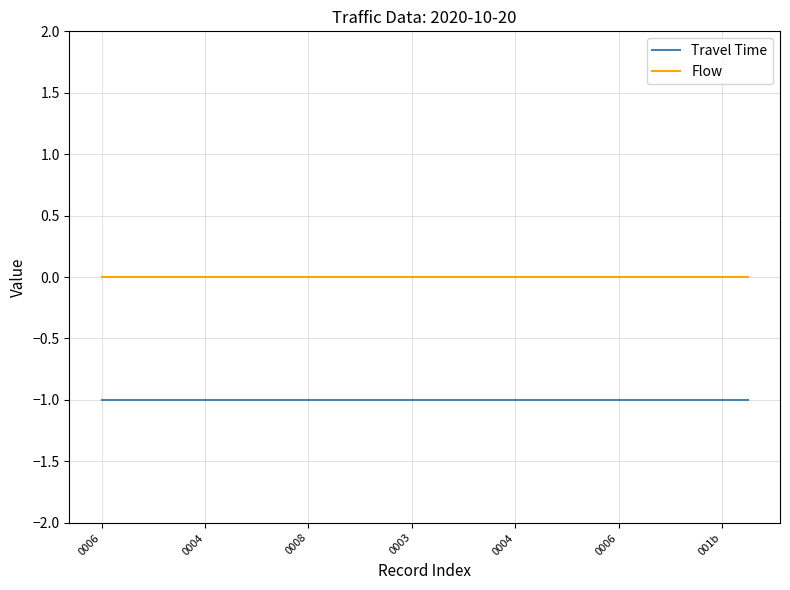

True or false: Flow and Travel Time cross at least once.

False